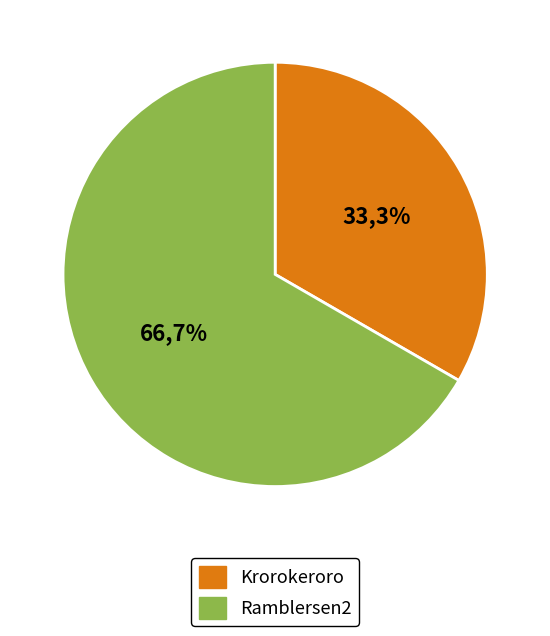

What percentage is NOT represented by Krorokeroro?

66.7%